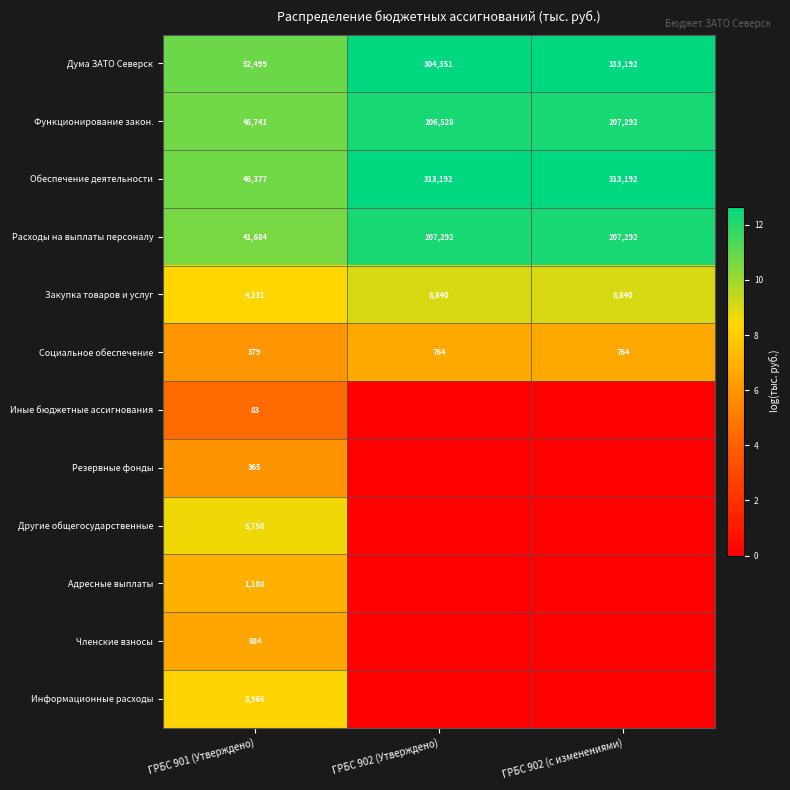

The Дума ЗАТО Северск series shows 5.3 at ГРБС 902 (Утверждено). True or false?

False